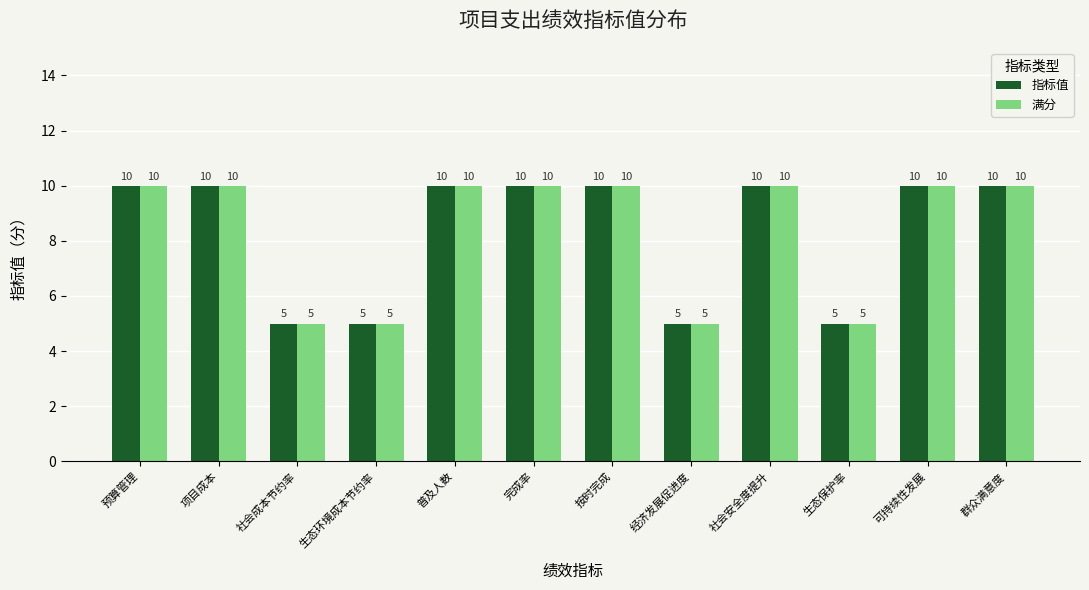

Count the 满分 values in the range 5 to 10.

12